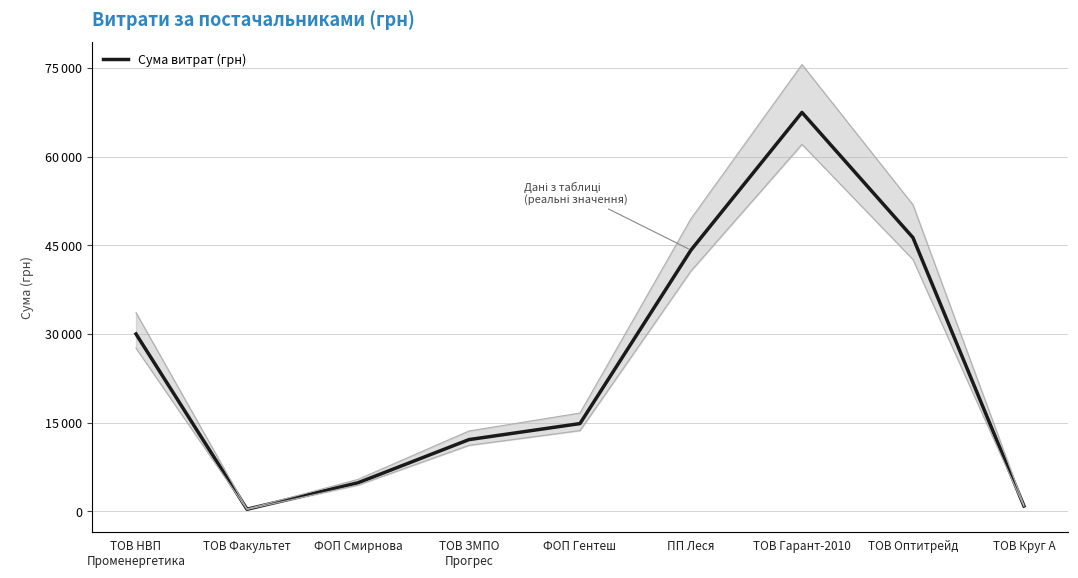

What is the difference between the maximum and minimum values?

67134.7